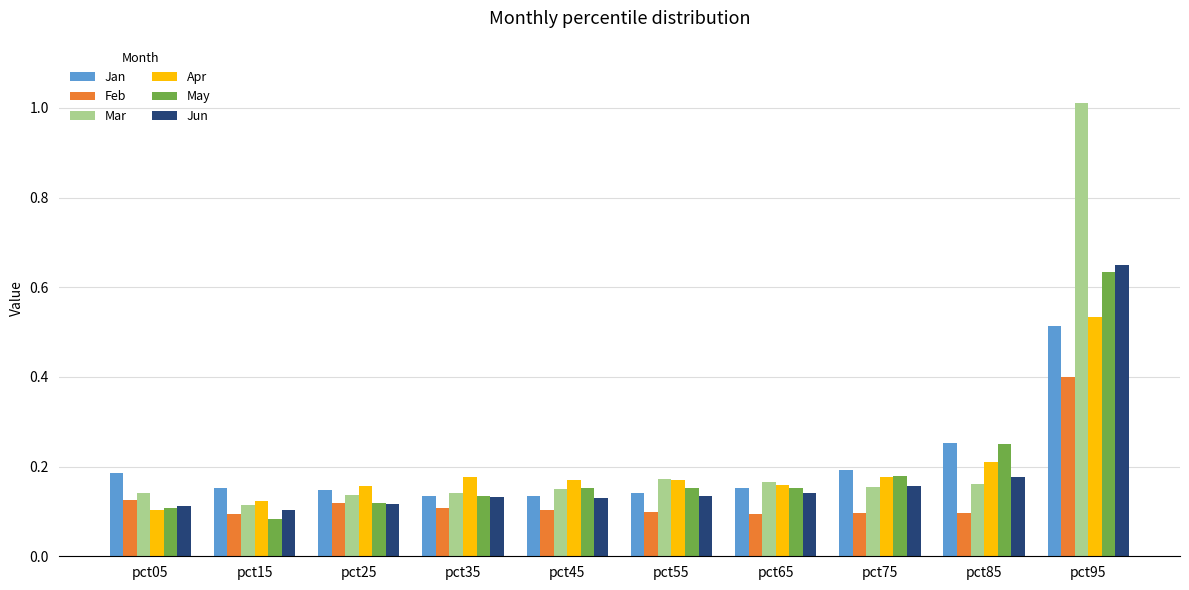

How many categories are shown in the chart?

10